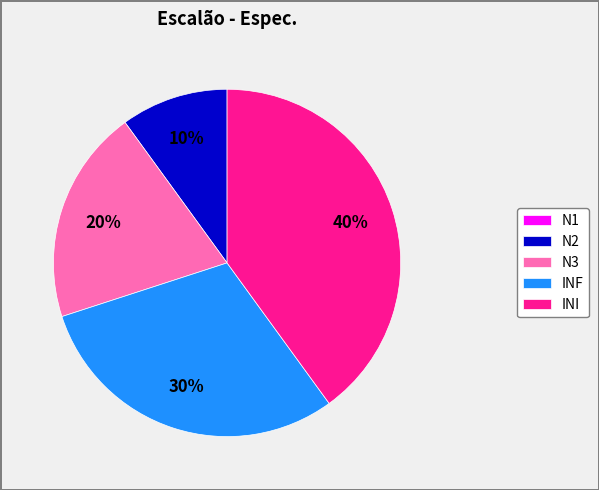

To the nearest percent, what is the combined percentage of N3 and INI?

60%